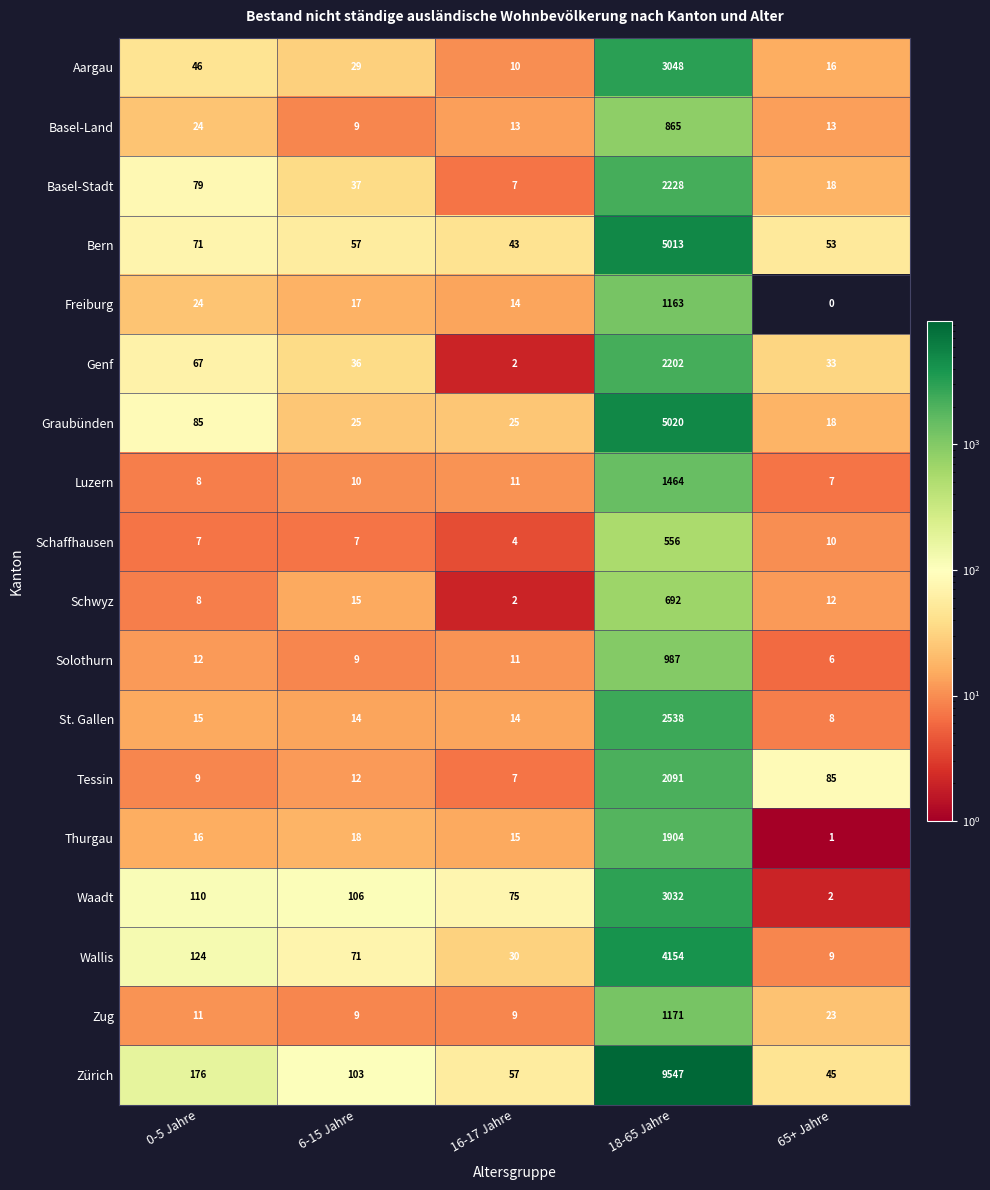

At which category is the sum across all series the highest?

18-65 Jahre